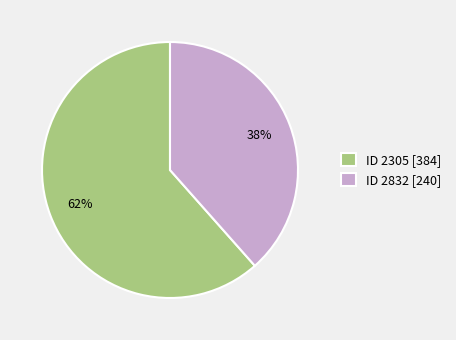

Do ID 2305 [384] and ID 2832 [240] together represent more than half of the pie?

Yes